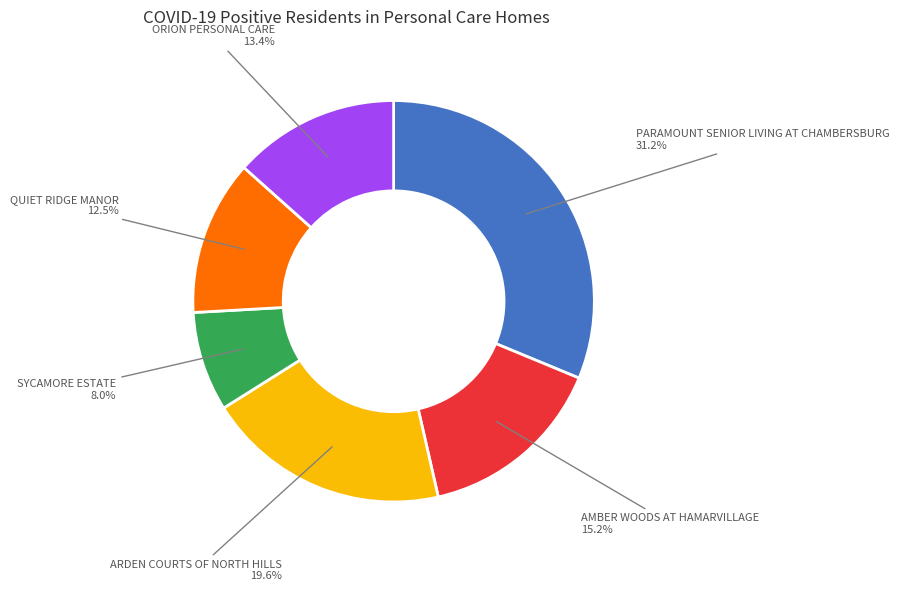

Combined, do SYCAMORE ESTATE and QUIET RIDGE MANOR account for over 50%?

No